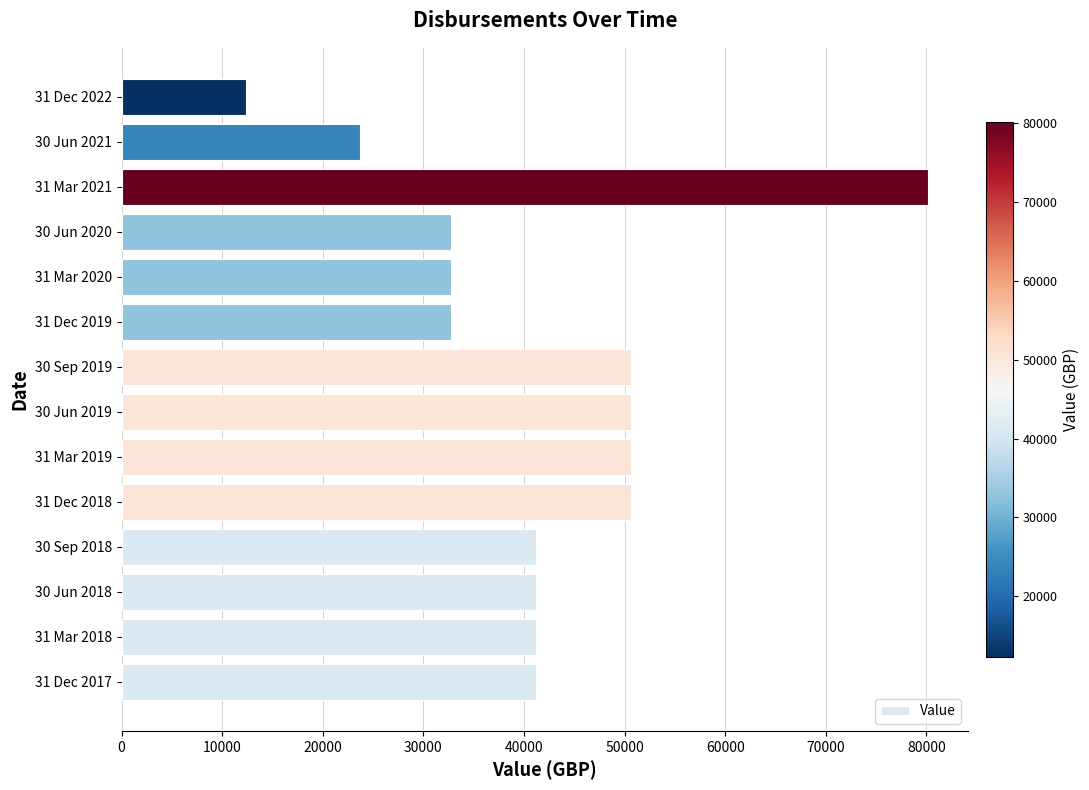

At which category does the chart reach its minimum across all series?

31 Dec 2022